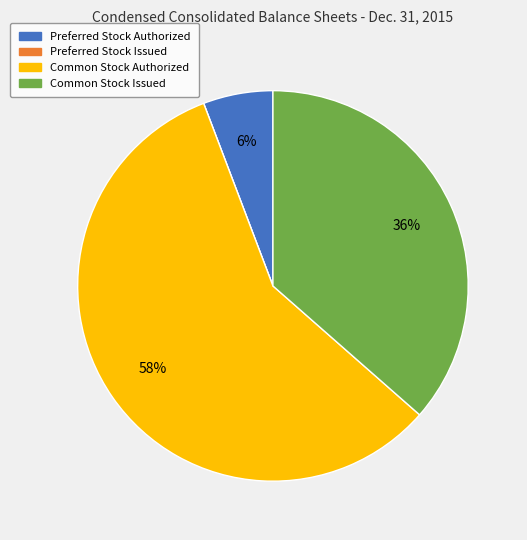

Is it true that Common Stock Authorized is 70% of the pie?

False